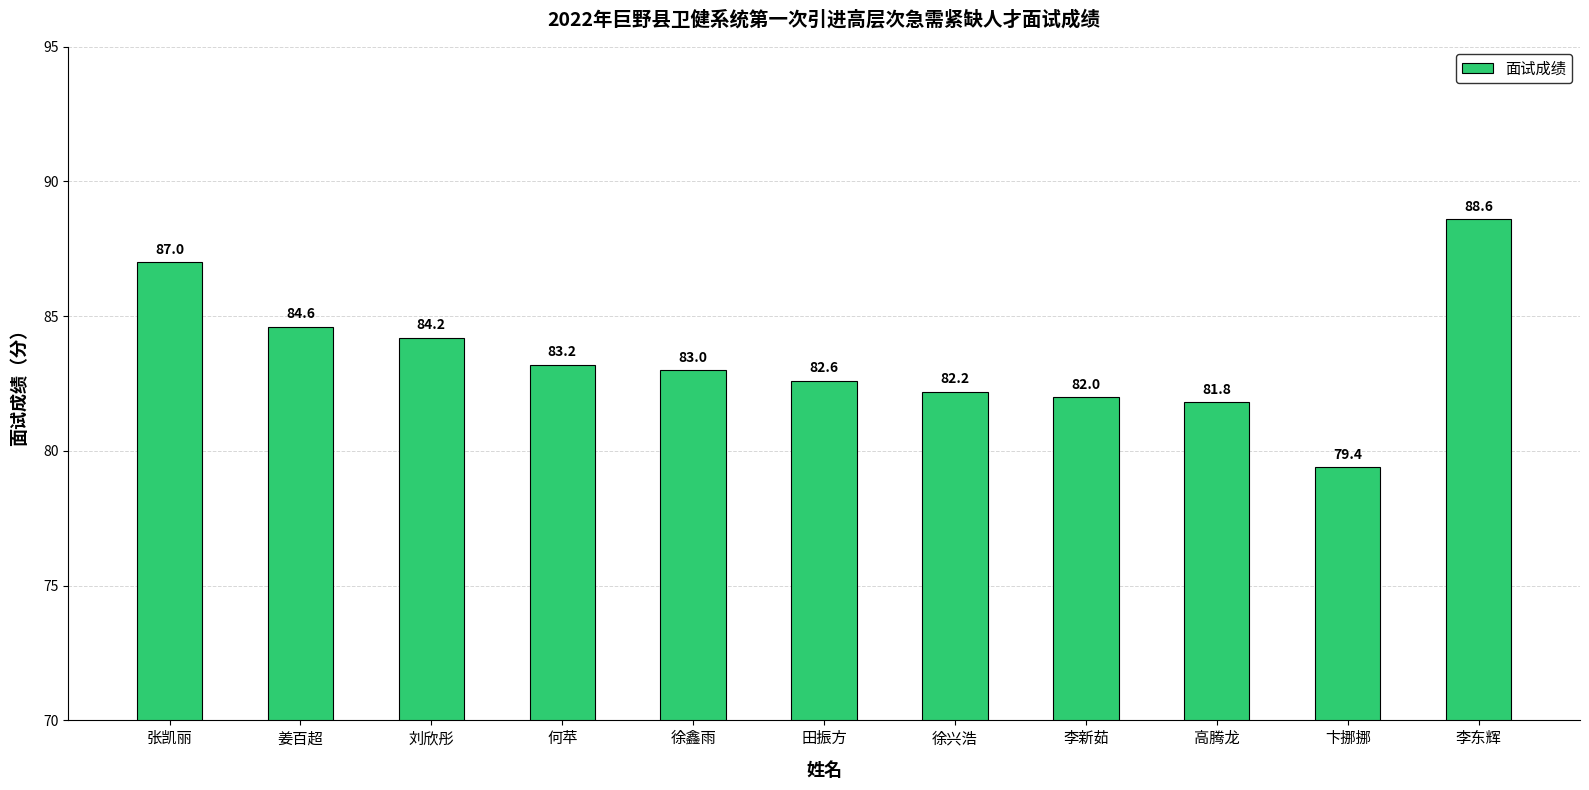

Where does the data first go above 83?

张凯丽